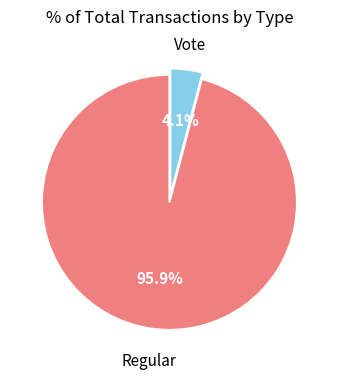

Does any single category account for the majority?

Yes